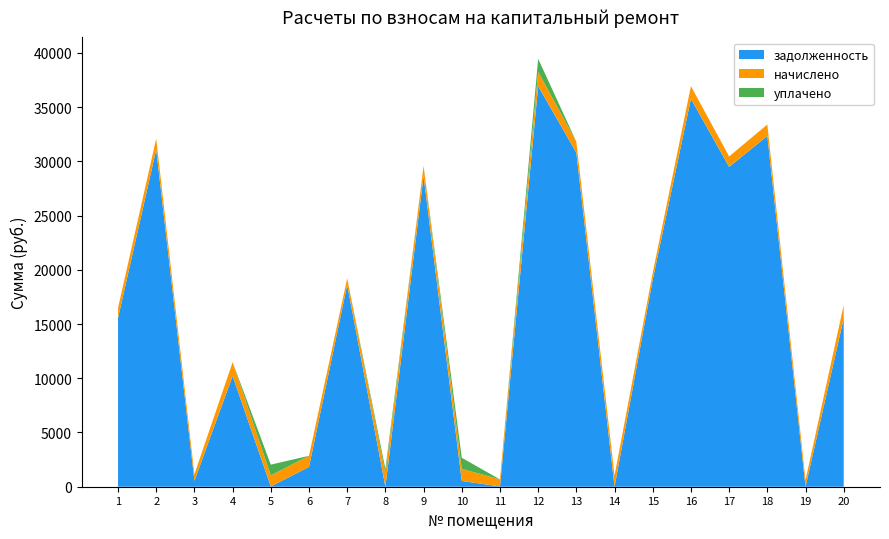

Reading left to right, transcribe all the data shown in this chart.

задолженность: 1=15558.0	2=31084.7	3=541.9	4=10212.7	5=24.0	6=1827.8	7=18605.6	8=0.0	9=28636.5	10=531.2	11=27.5	12=36930.4	13=30799.4	14=0.0	15=19107.1	16=35764.6	17=29487.7	18=32339.5	19=0.1	20=15531.3
начислено: 1=930.0	2=1013.7	3=608.2	4=1272.2	5=1021.1	6=1023.0	7=608.2	8=1210.9	9=935.6	10=1116.0	11=647.3	12=1316.9	13=1004.4	14=1032.3	15=623.1	16=1168.1	17=961.6	18=1054.6	19=611.9	20=1223.9
уплачено: 1=0.0	2=0.0	3=0.0	4=0.0	5=990.0	6=0.0	7=0.0	8=411.8	9=0.0	10=1022.0	11=0.0	12=1206.0	13=0.0	14=0.0	15=0.0	16=0.0	17=0.0	18=0.0	19=0.0	20=0.0